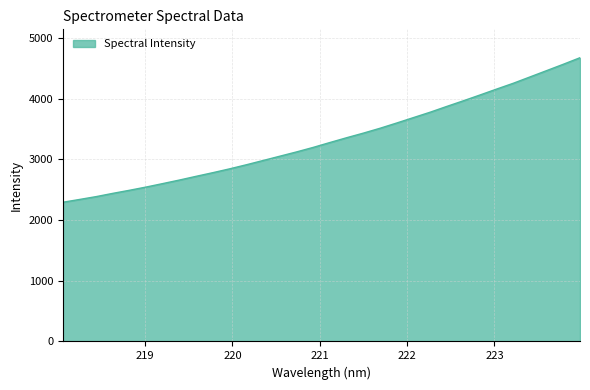

What is the greatest value displayed?

4672.0